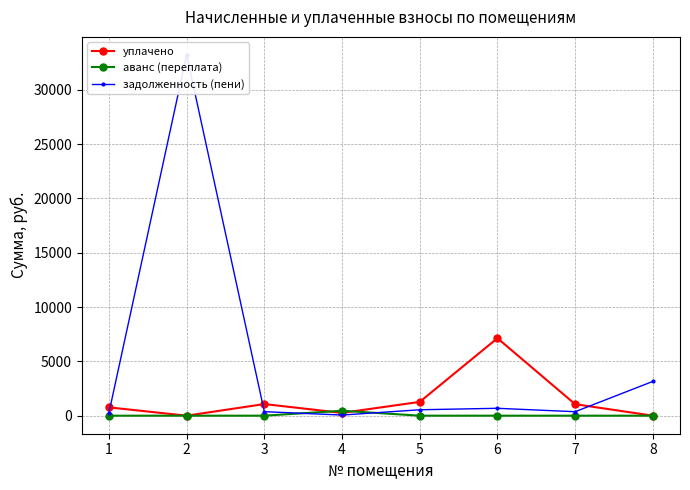

At how many categories does at least one series exceed 21859?

1